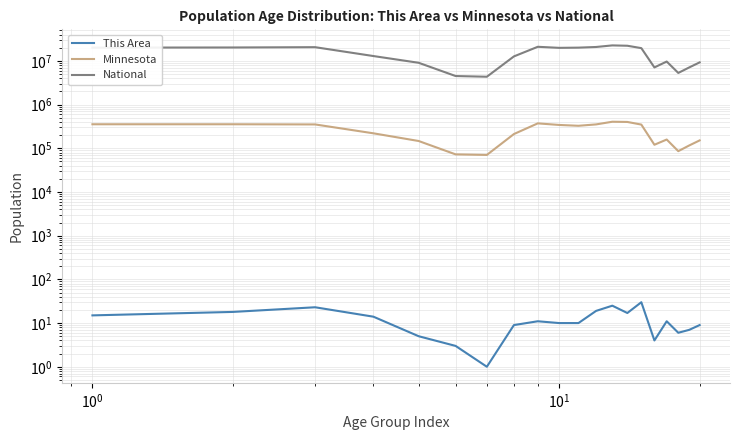

What is the value of the This Area point at the 4th from the left?

14